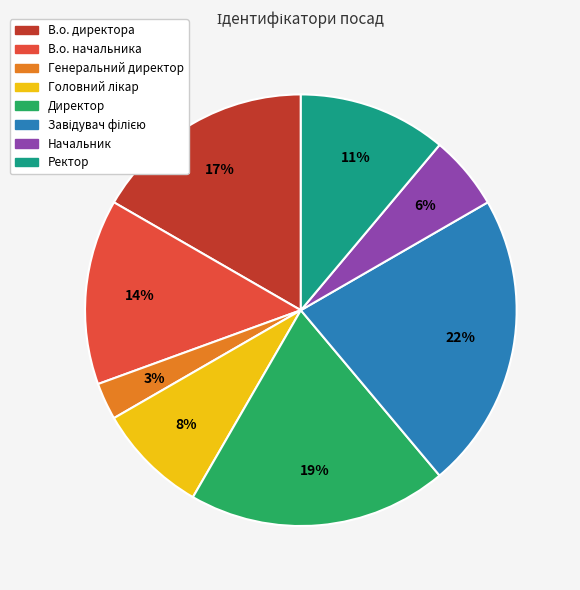

Is it true that Начальник is 18% of the pie?

False